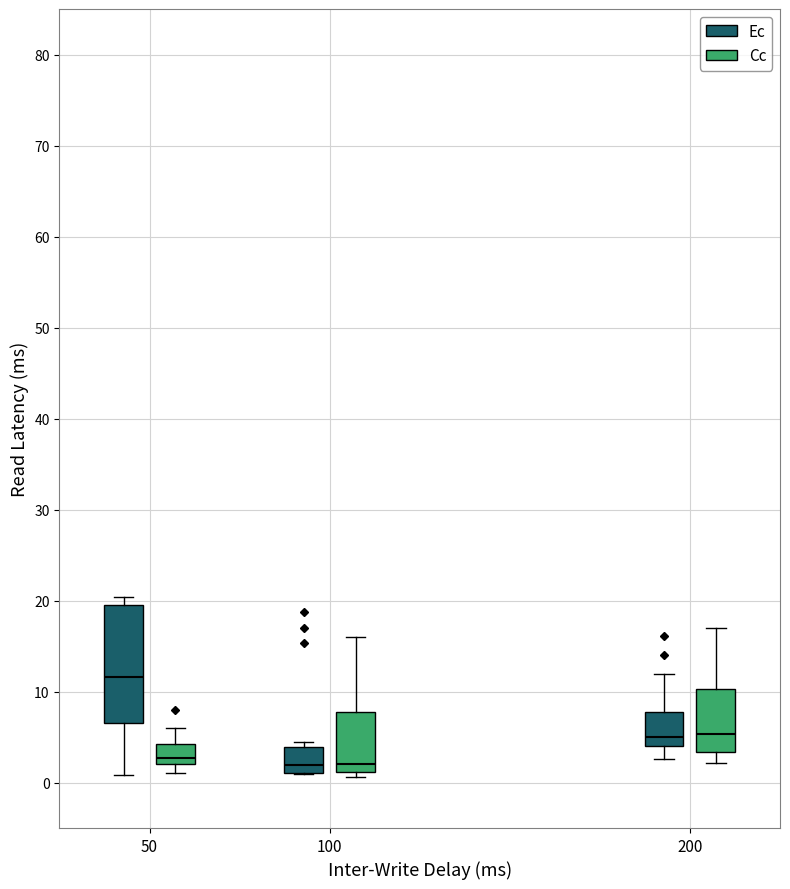

Where does the median line of the box for 100 (Ec) sit on the y-axis? The values are not printed on the chart, so give them approximately, as read against the axis.

2